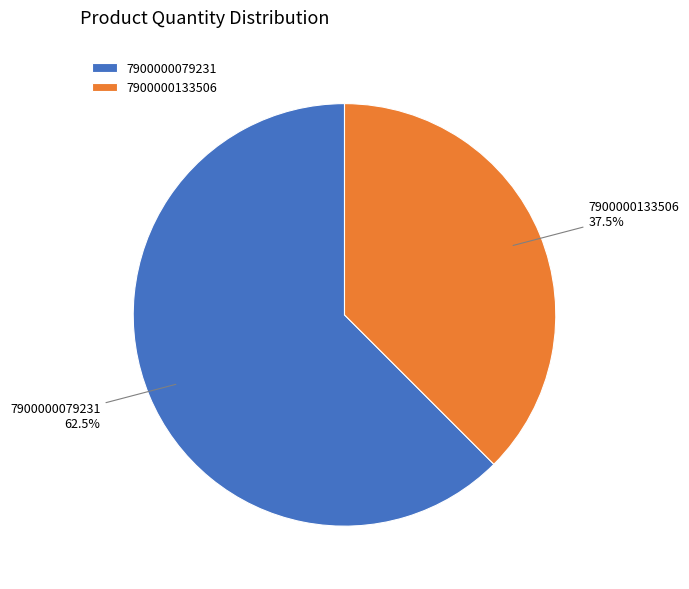

Which category has the smallest portion of the pie?

7900000133506